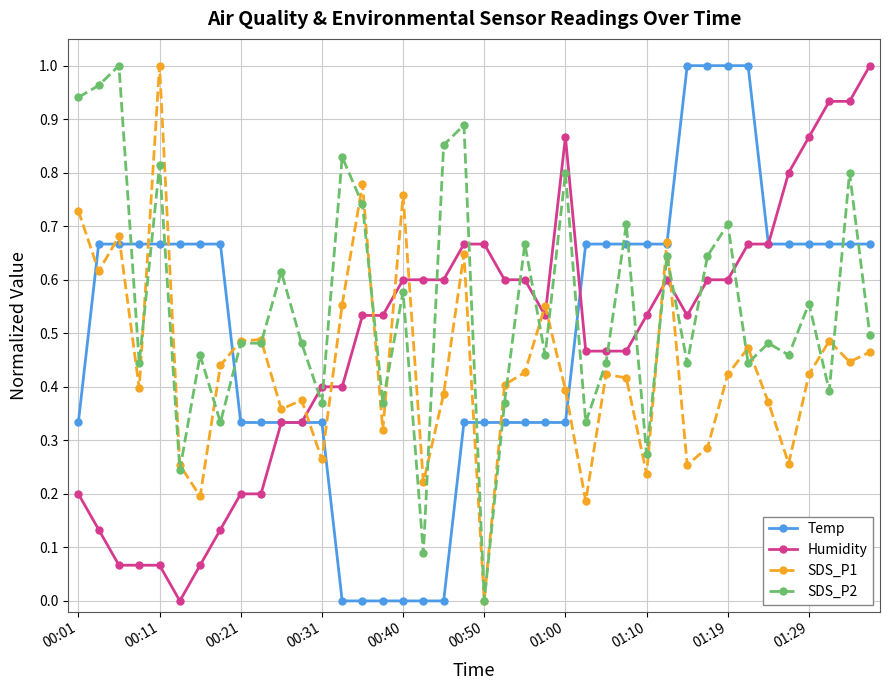

After their last crossing, which series has the higher values: Humidity or SDS_P2?

Humidity